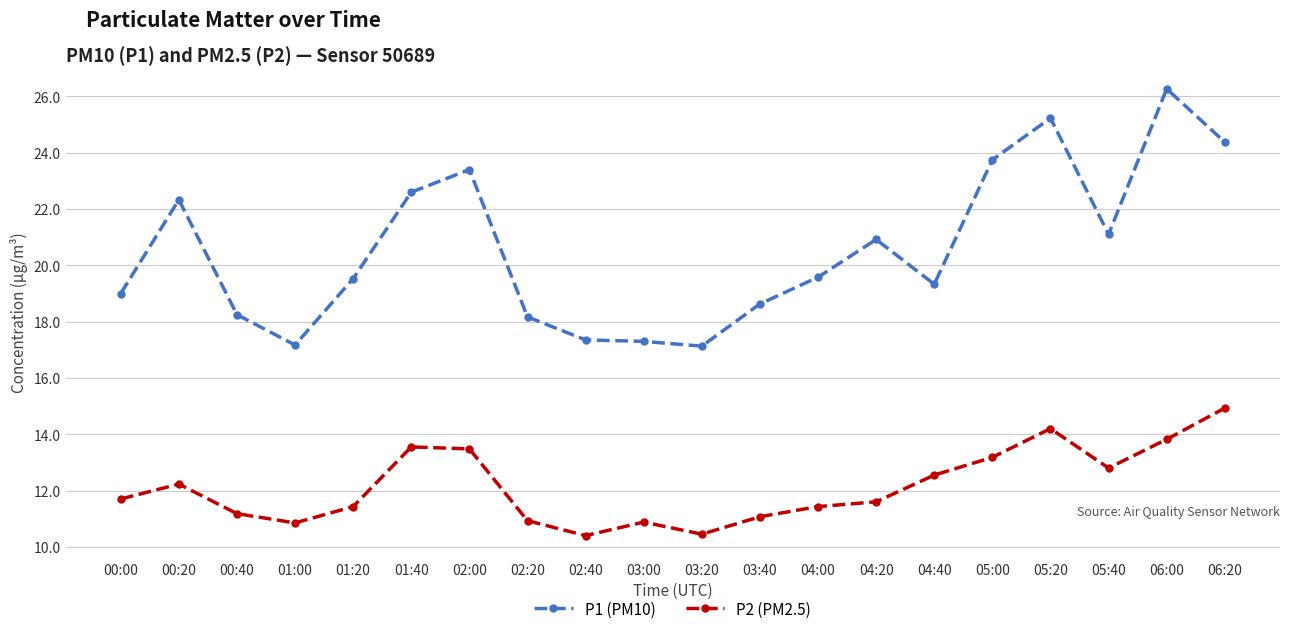

Rank the series at 05:20 from highest to lowest value.

P1 (PM10), P2 (PM2.5)